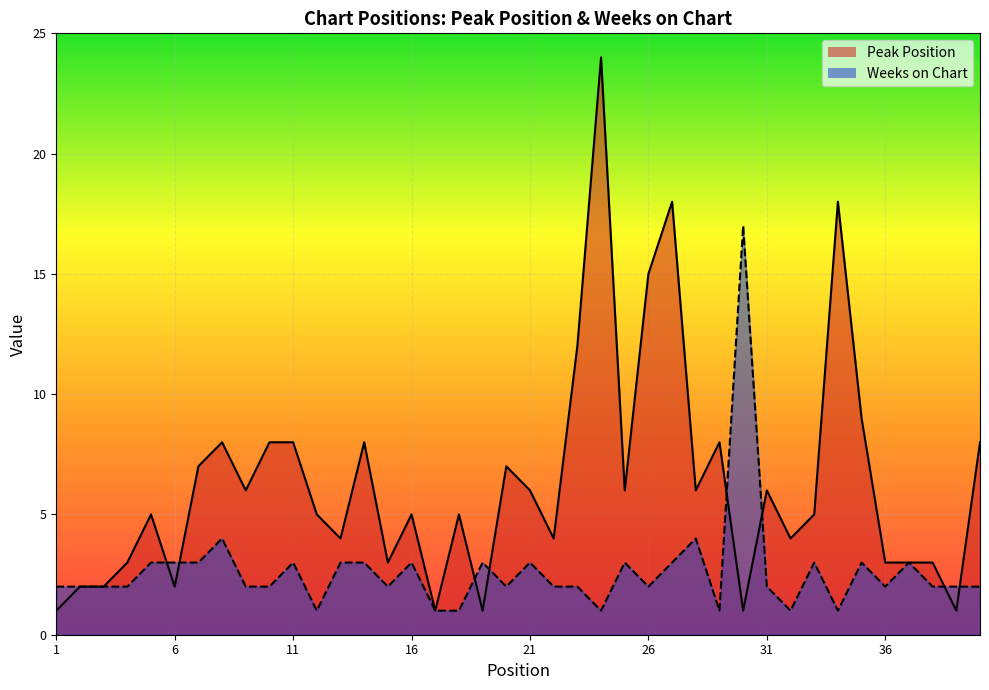

What are all the series names shown in the legend?

Peak Position, Weeks on Chart